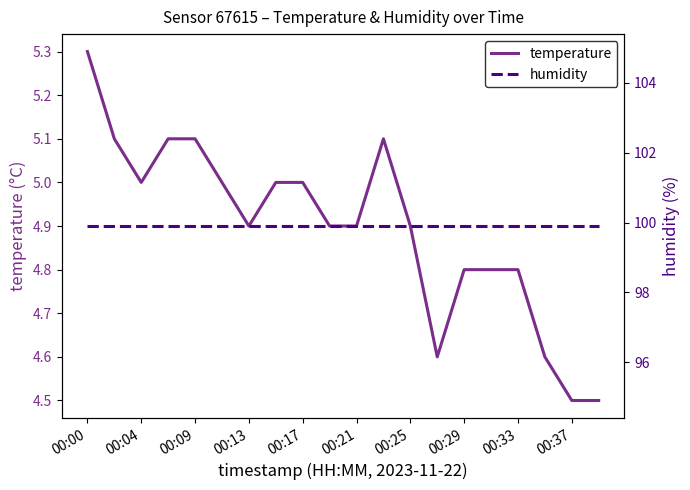

The value of humidity at 15 is 99.9. True or false?

True